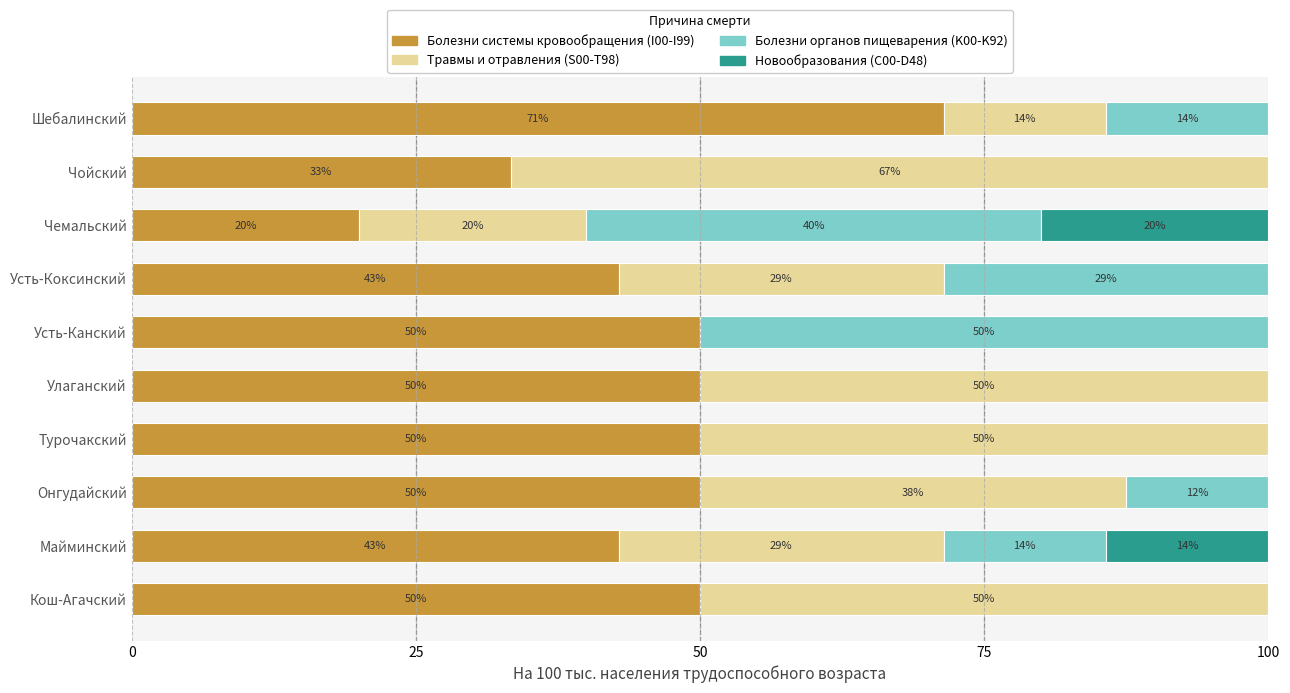

True or false: Болезни системы кровообращения (I00-I99) has a value of 50.0 at Усть-Канский.

True